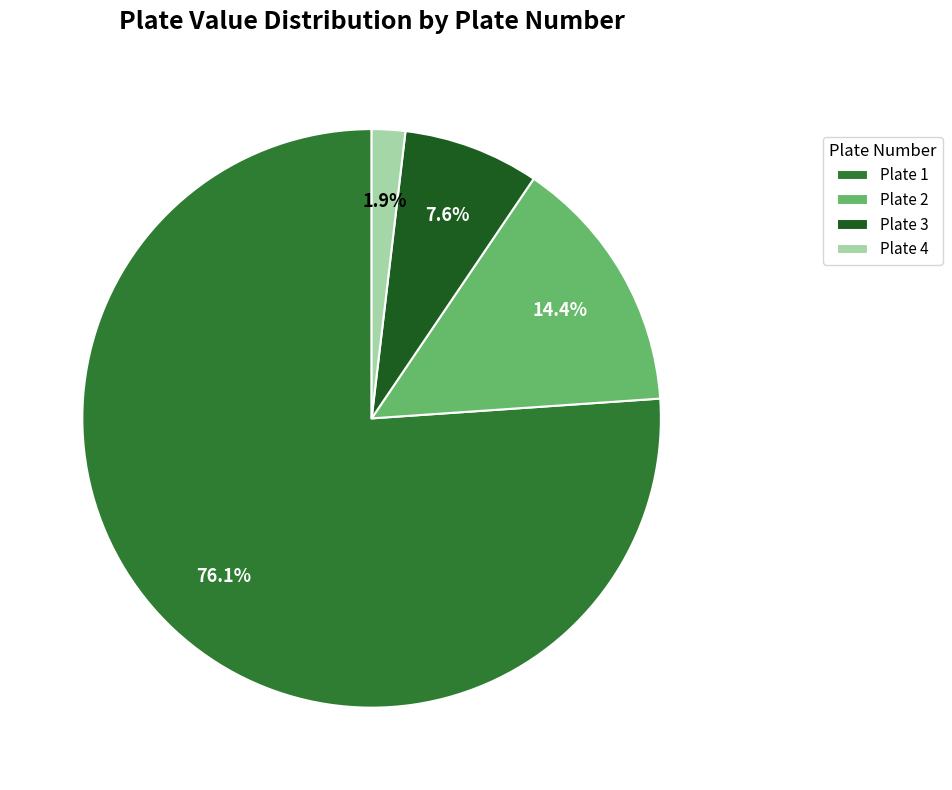

Rank the categories by value from highest to lowest.

Plate 1, Plate 2, Plate 3, Plate 4